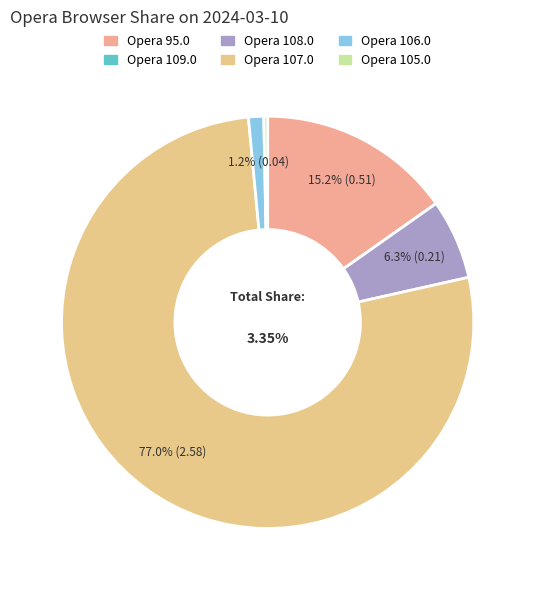

Is it true that Opera 95.0 is 15% of the pie?

True